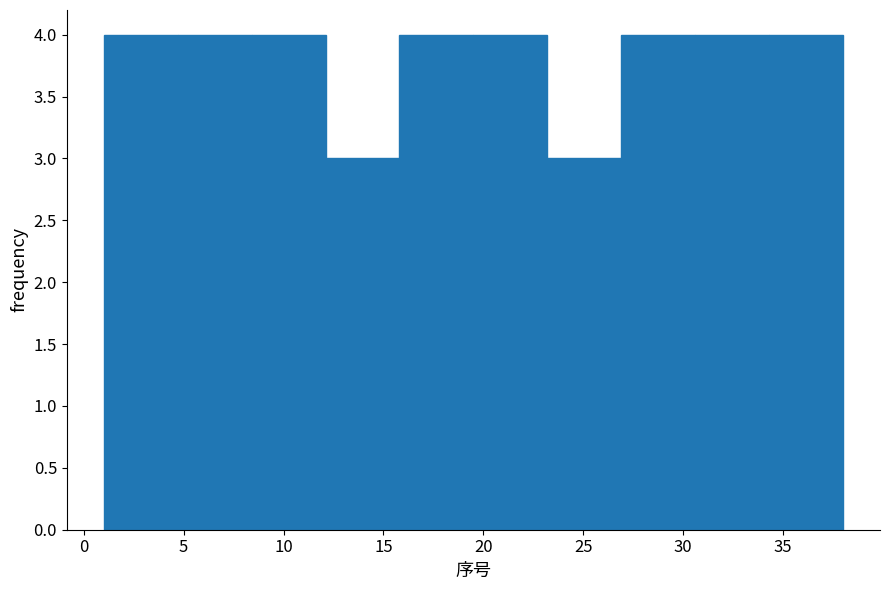

Reading left to right, list every bar in this chart as the range it spans on the x-axis followed by its height. Neither the bar edges nor the heights are printed on the chart, so give them approximately, as read against the axes.

1.0 to 4.7: 4
4.7 to 8.4: 4
8.4 to 12.1: 4
12.1 to 15.8: 3
15.8 to 19.5: 4
19.5 to 23.2: 4
23.2 to 26.9: 3
26.9 to 30.6: 4
30.6 to 34.3: 4
34.3 to 38.0: 4